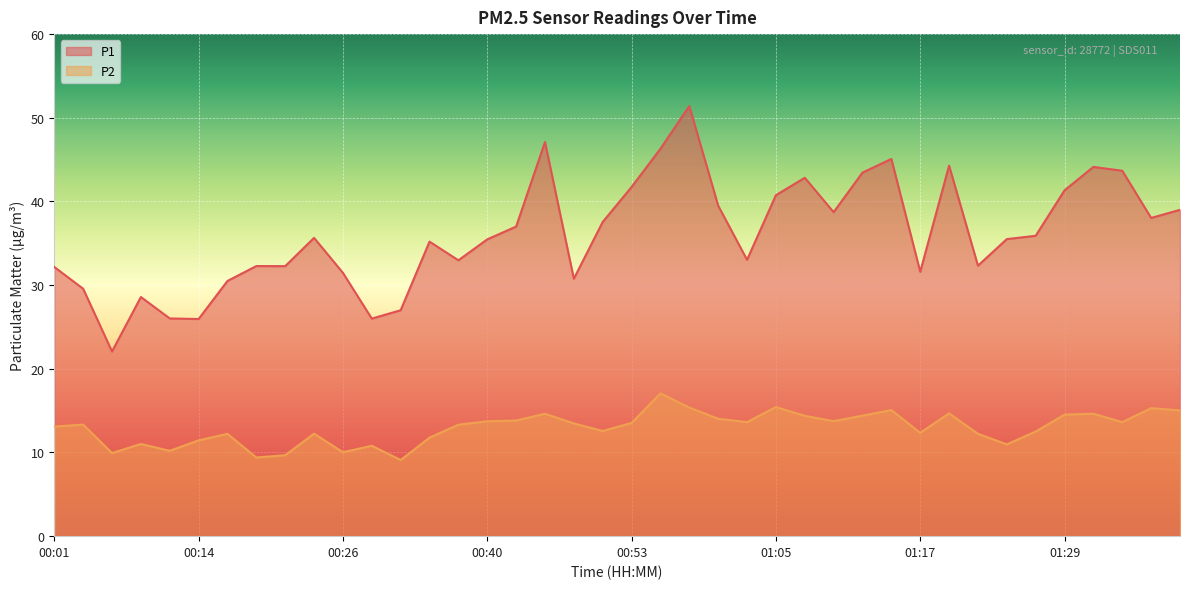

True or false: P1 and P2 intersect in this chart.

False